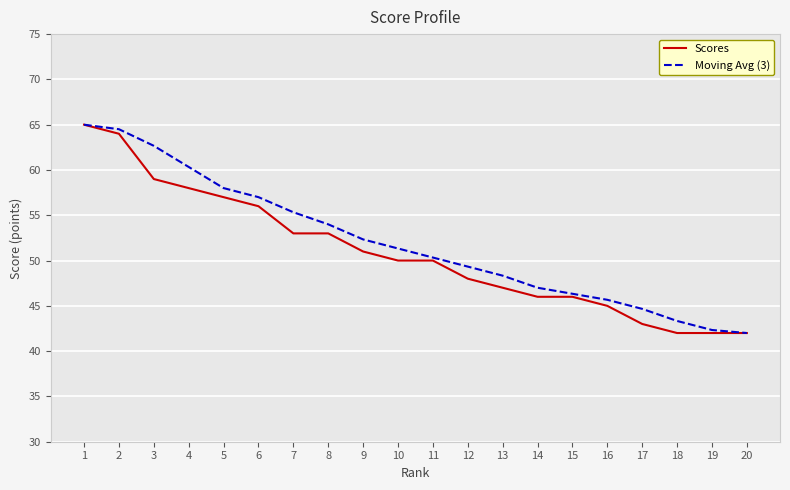

Which series has the largest total across all categories?

Moving Avg (3)